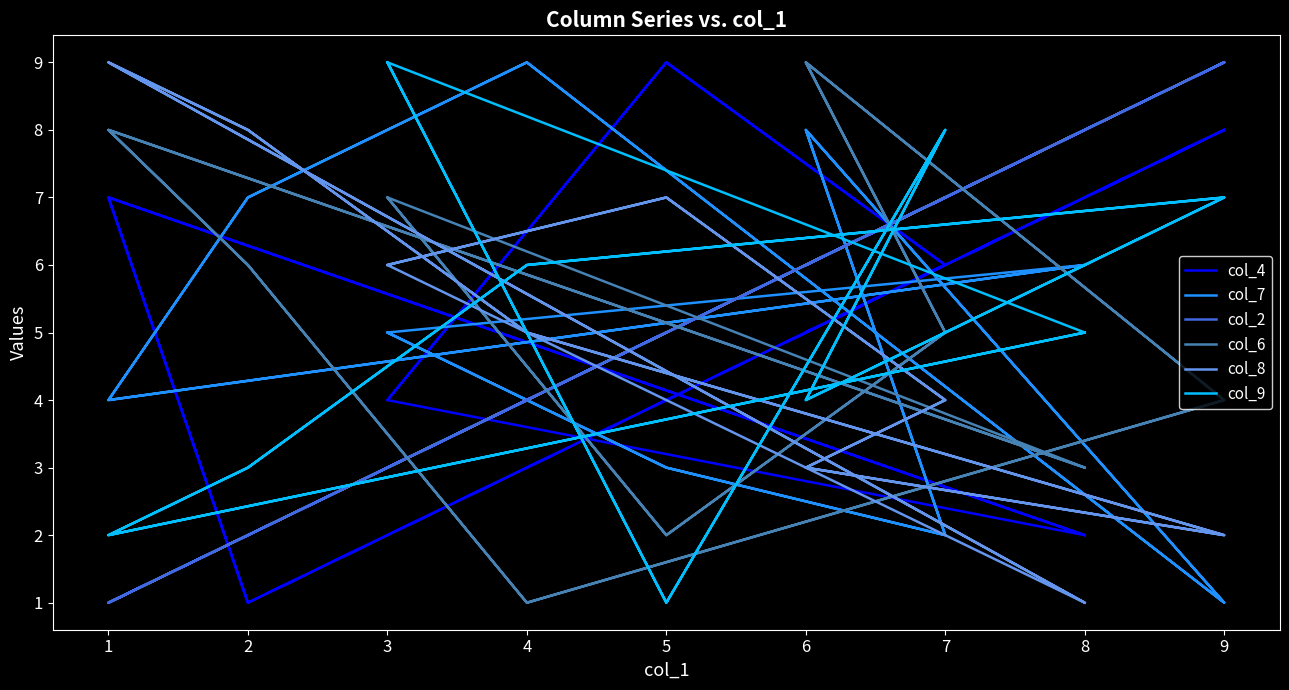

Does the chart have visible grid lines?

No